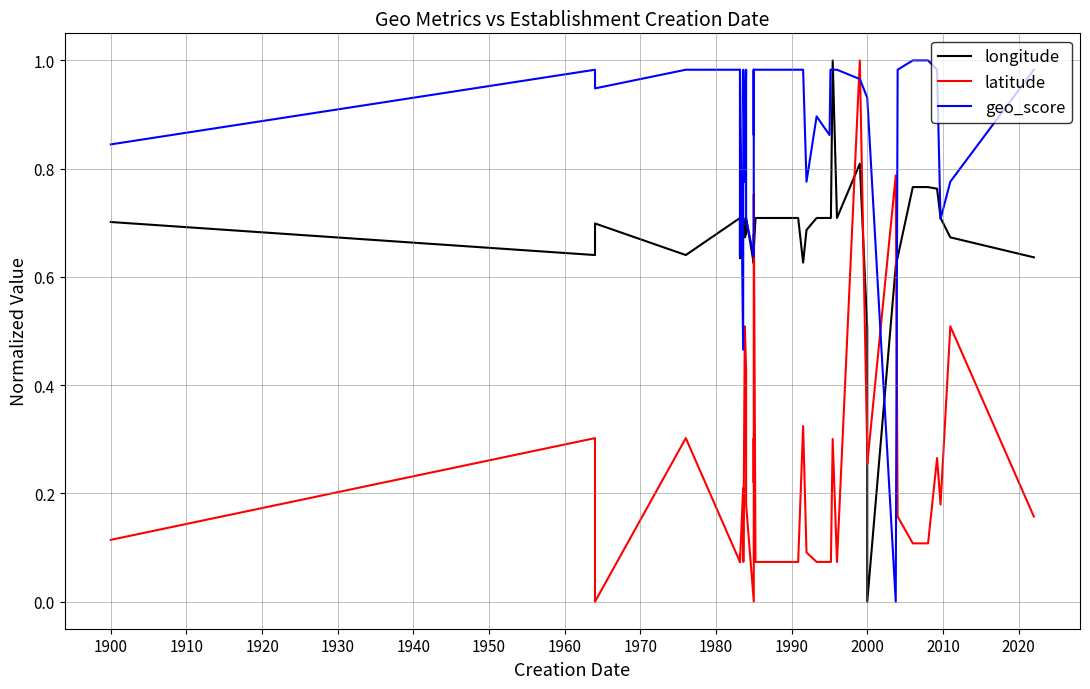

True or false: longitude has a value of 0.2 at 33.

False